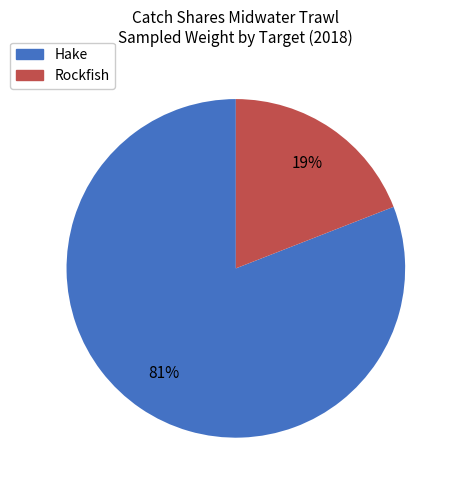

Does Hake account for over 50% of the chart?

Yes